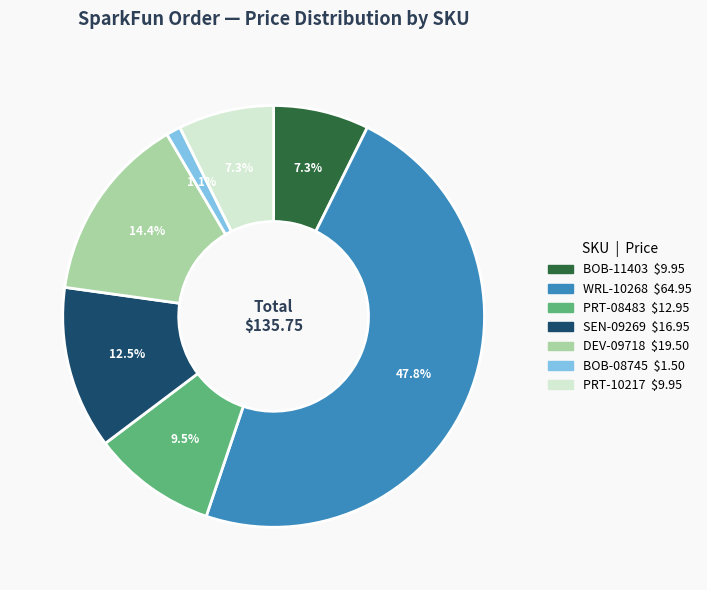

Does PRT-10217 represent more than half of the total?

No